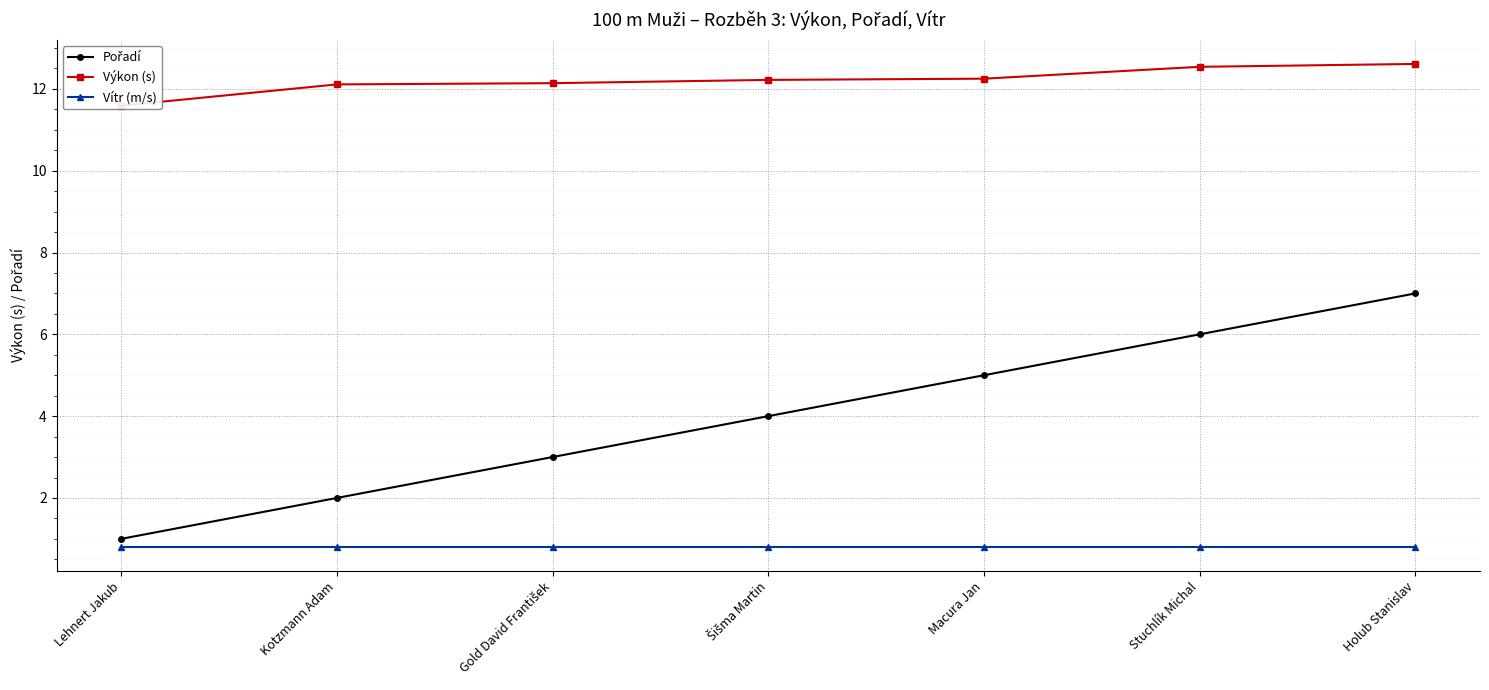

True or false: Pořadí has a value of 1.5 at Stuchlík Michal.

False